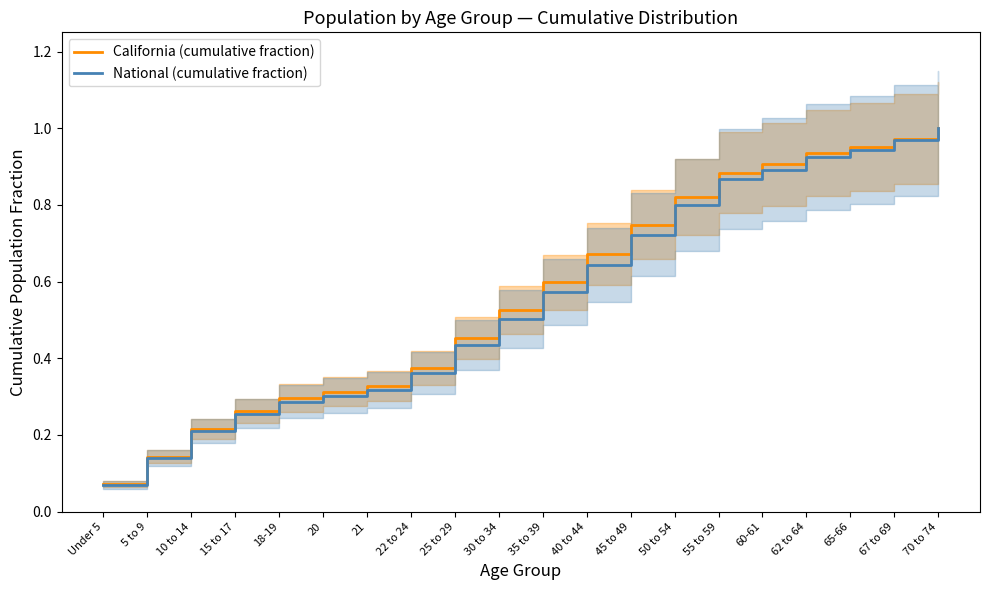

List the labels in order of California (cumulative fraction) value, smallest first.

Under 5, 5 to 9, 10 to 14, 15 to 17, 18-19, 20, 21, 22 to 24, 25 to 29, 30 to 34, 35 to 39, 40 to 44, 45 to 49, 50 to 54, 55 to 59, 60-61, 62 to 64, 65-66, 67 to 69, 70 to 74